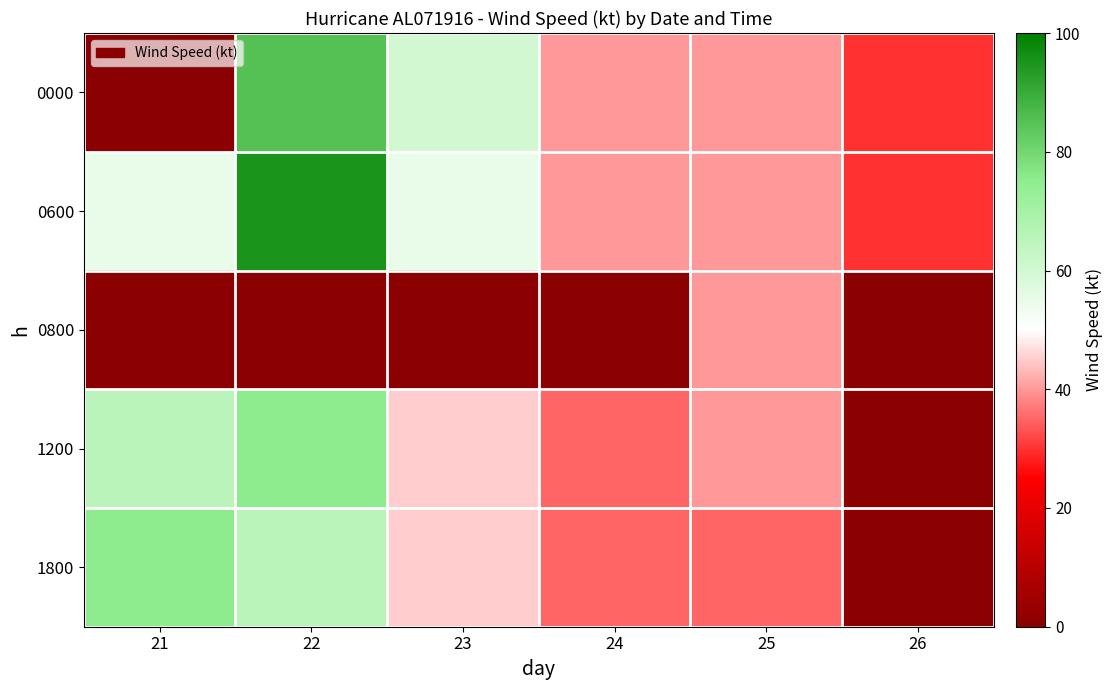

Which category has the lowest value across all series?

21